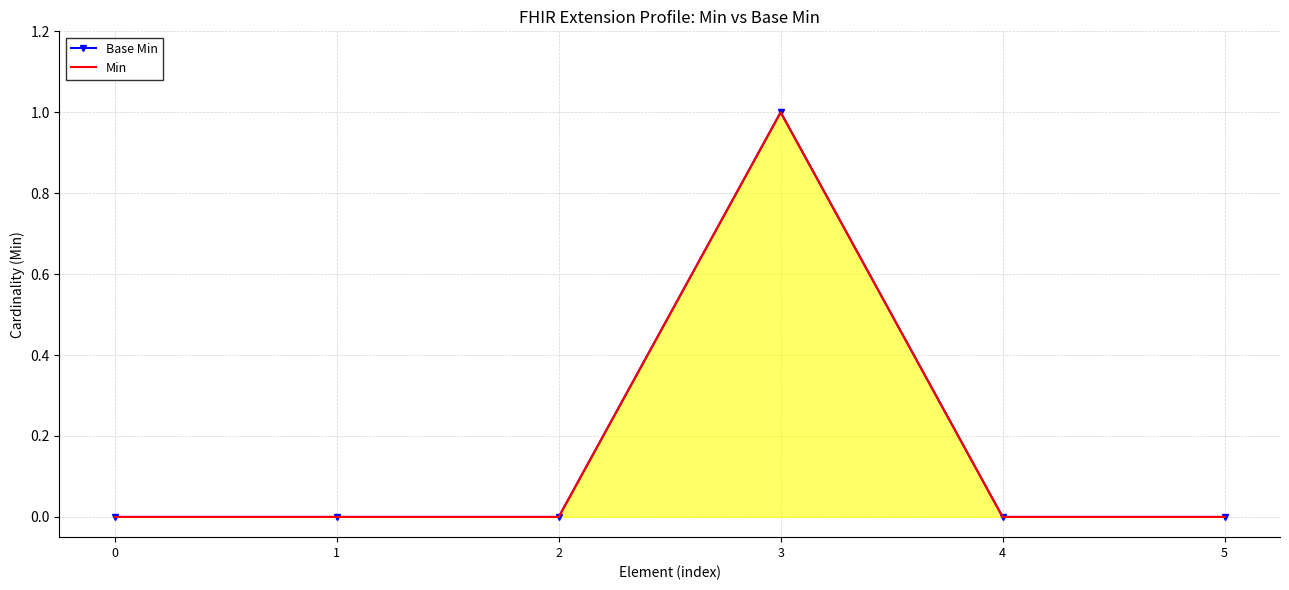

What are all the series names shown in the legend?

Base Min, Min